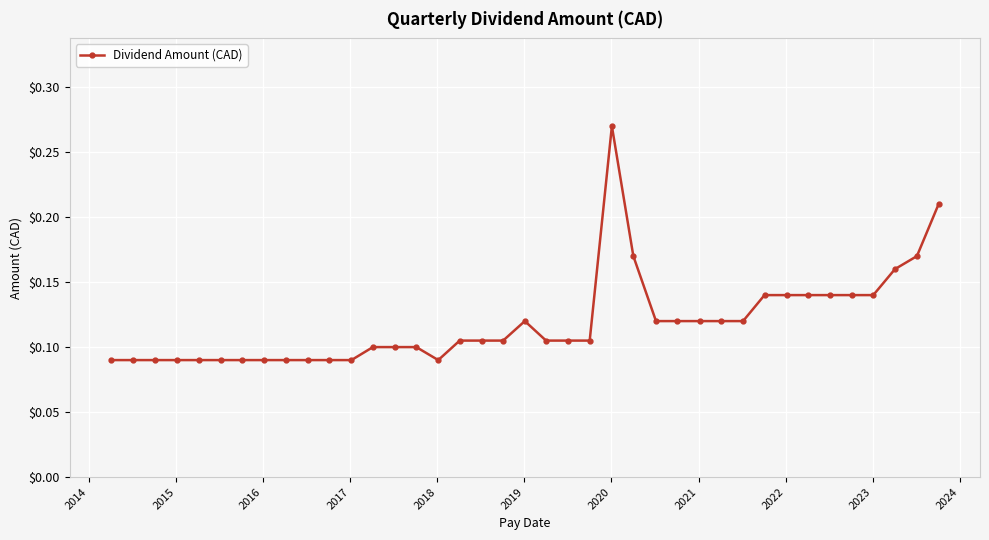

What is the sum of all values?

4.6